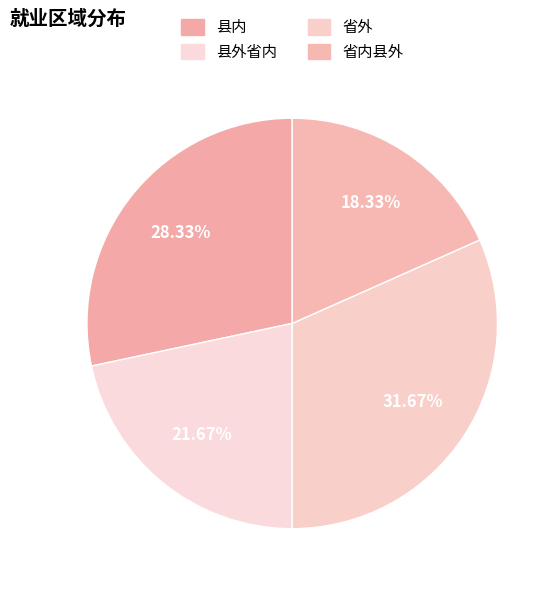

What percentage is the 省内县外 slice, to the nearest percent?

18%